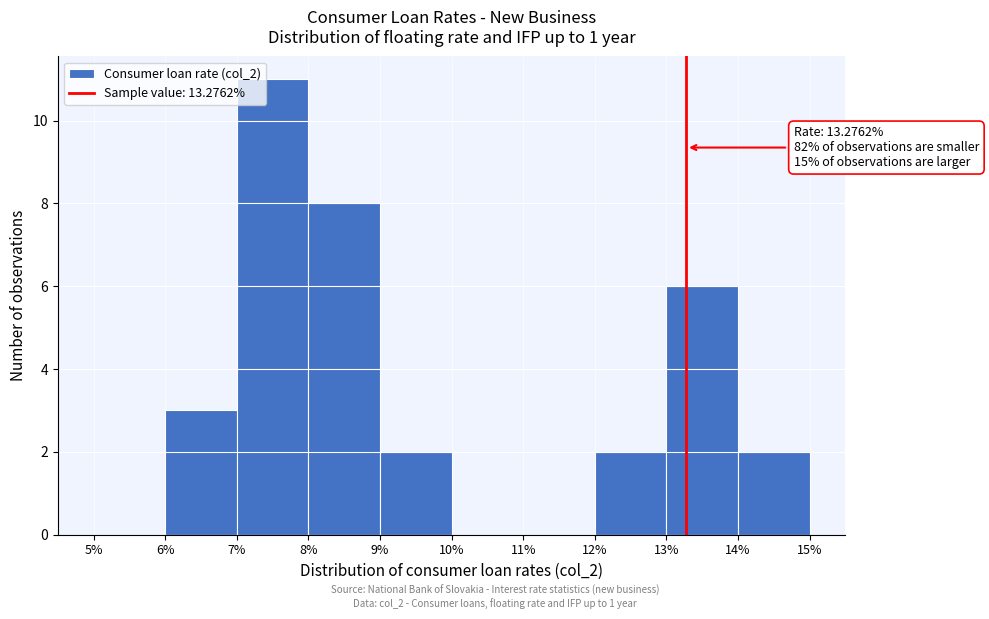

Which range on the x-axis has the tallest bar?

7% to 8%